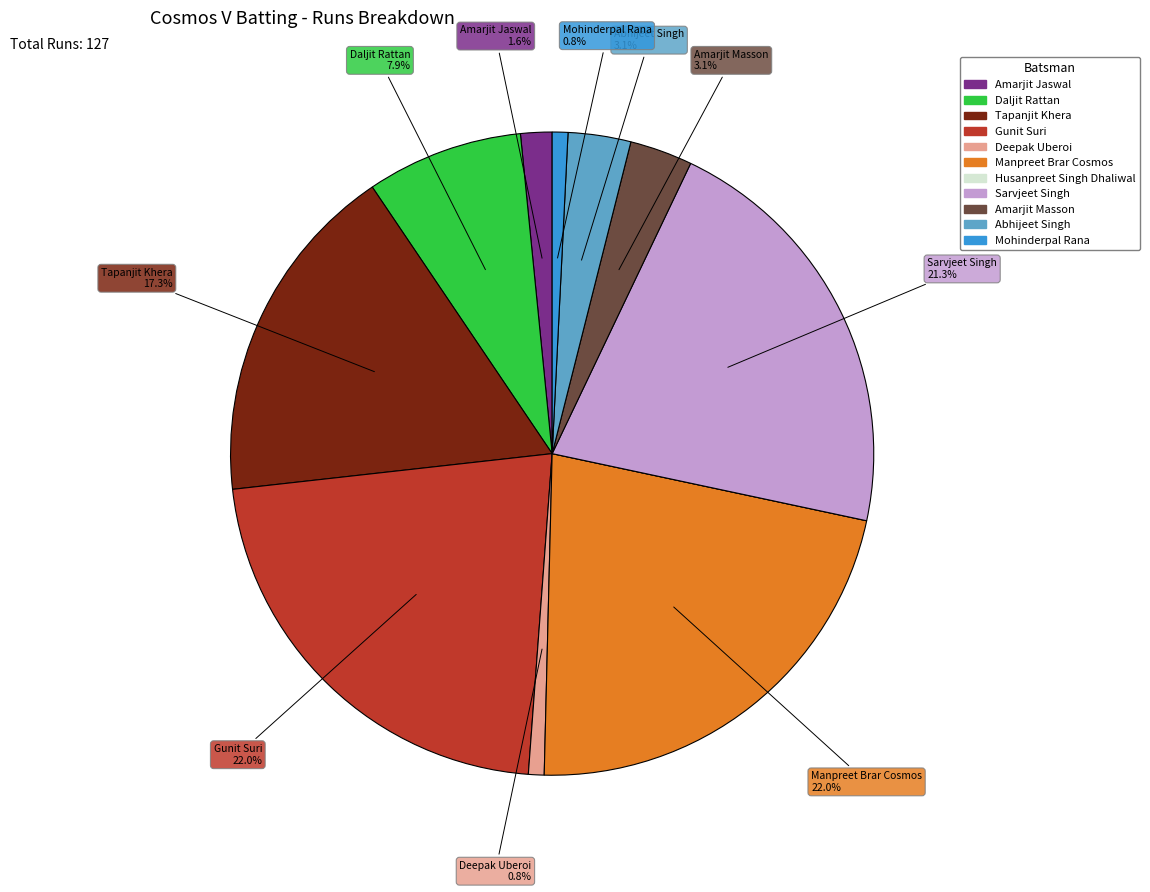

What percentage is NOT represented by Gunit Suri?

78.0%